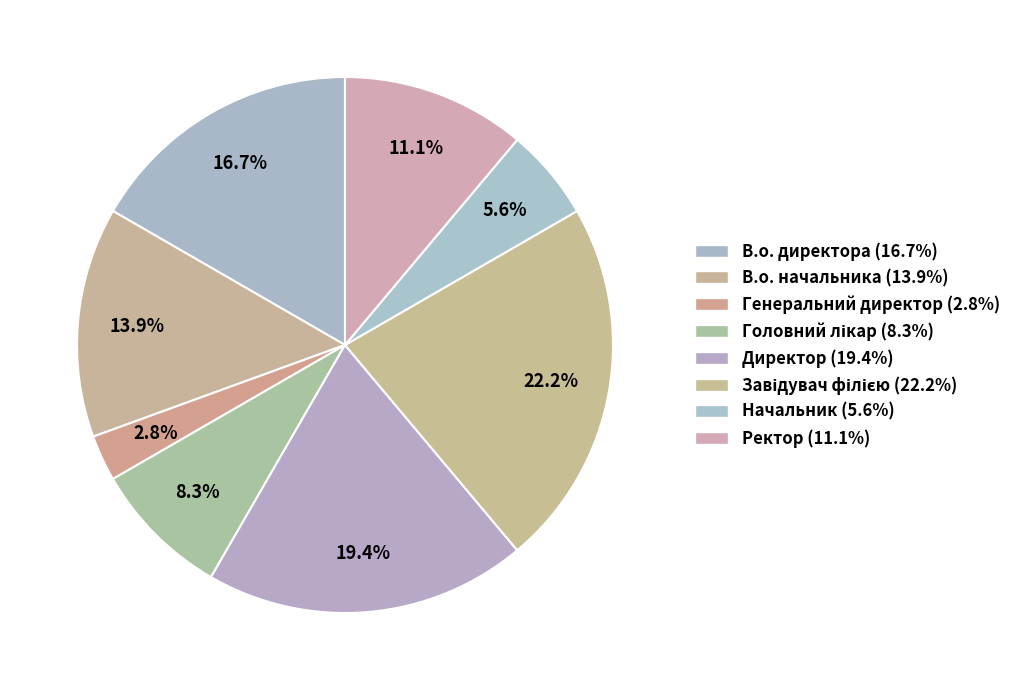

Rank the categories by value from lowest to highest.

Генеральний директор, Начальник, Головний лікар, Ректор, В.о. начальника, В.о. директора, Директор, Завідувач філією